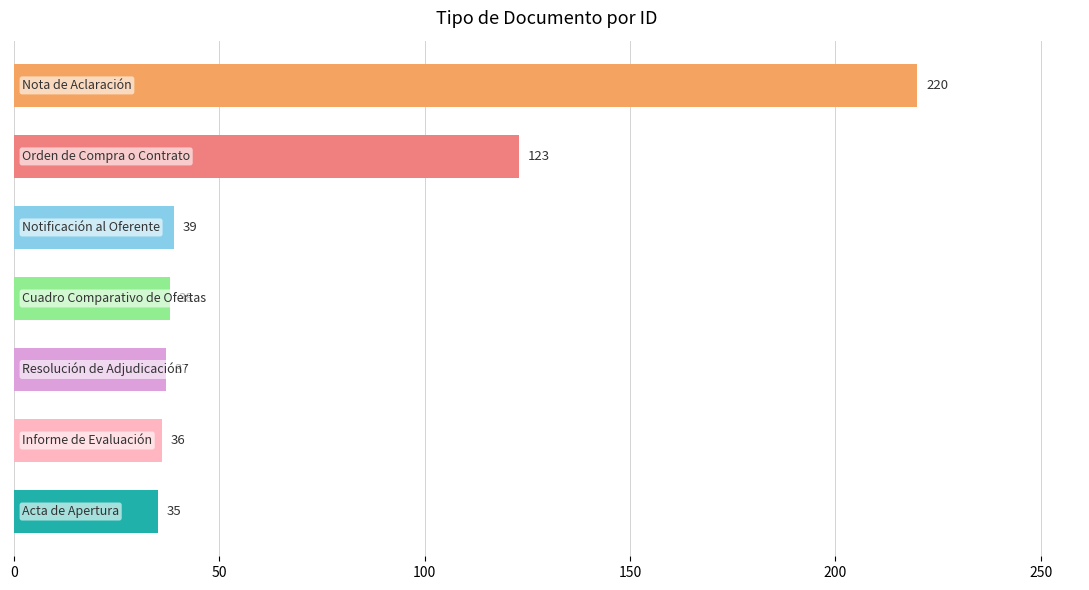

What is the smallest value displayed?

35